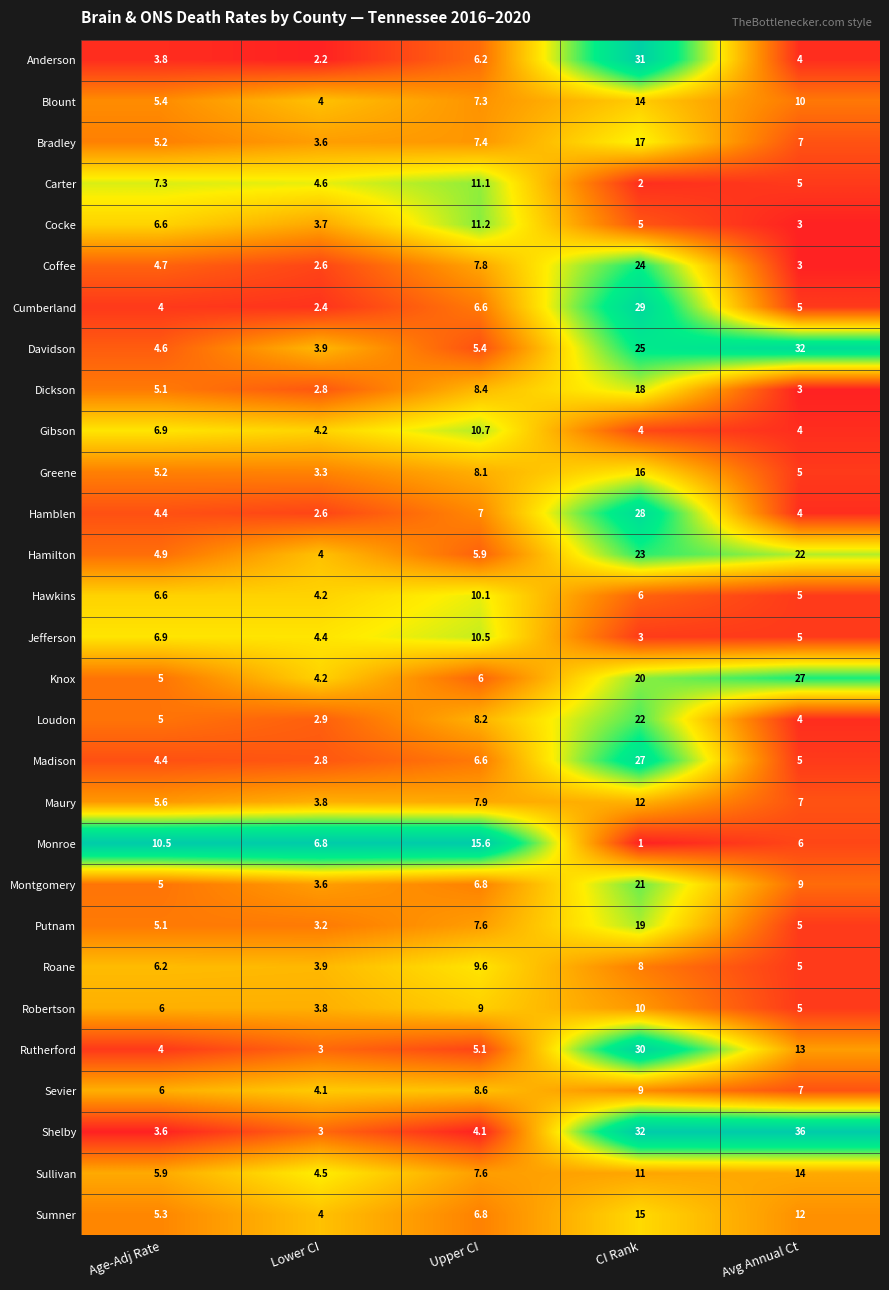

How many data points does each series have?

5